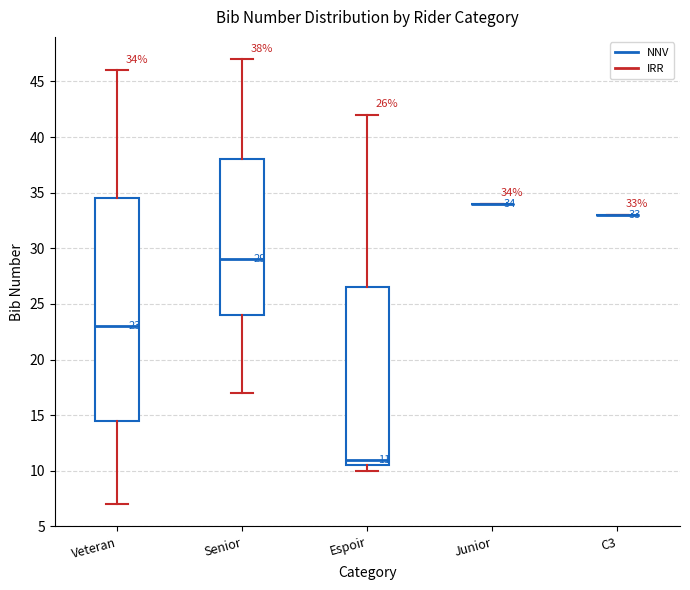

Comparing the boxes themselves (not the whiskers), which one is the tallest?

Veteran